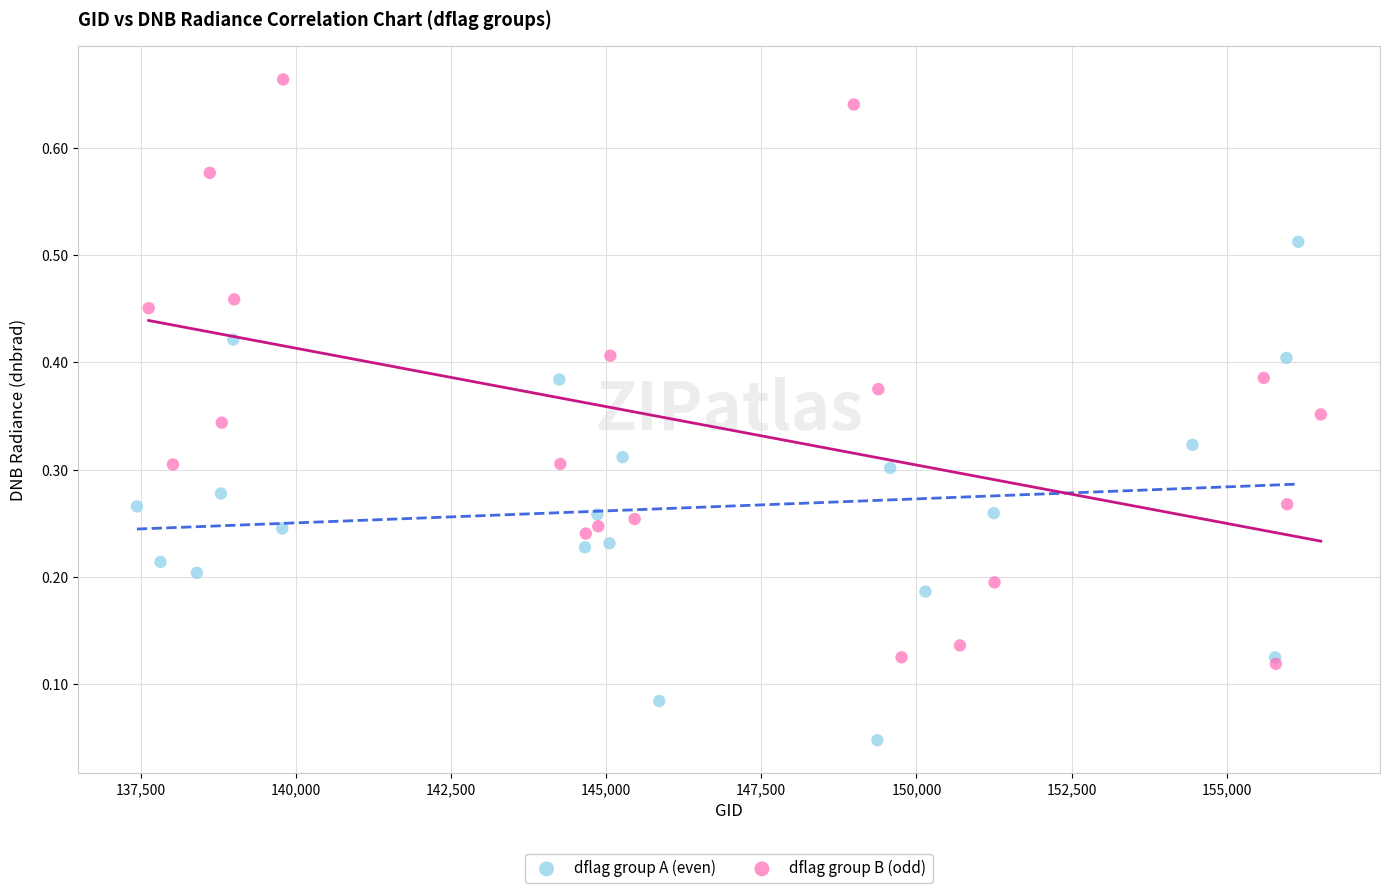

Which series has the widest spread of Y values?

dflag group B (odd)